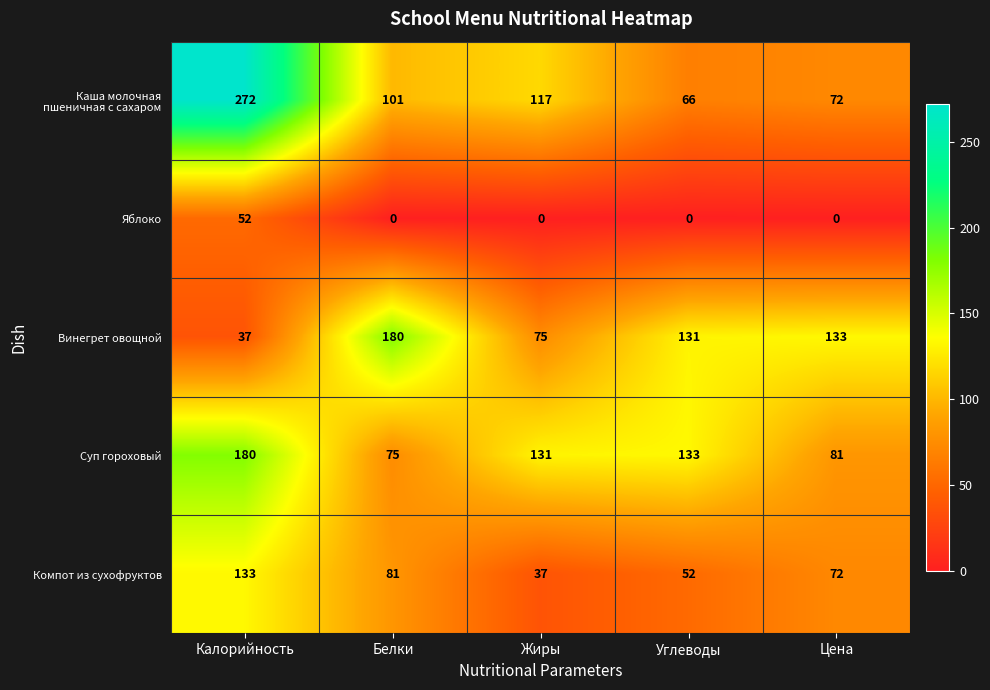

What is the difference between the maximum and minimum values in the Суп гороховый series?

105